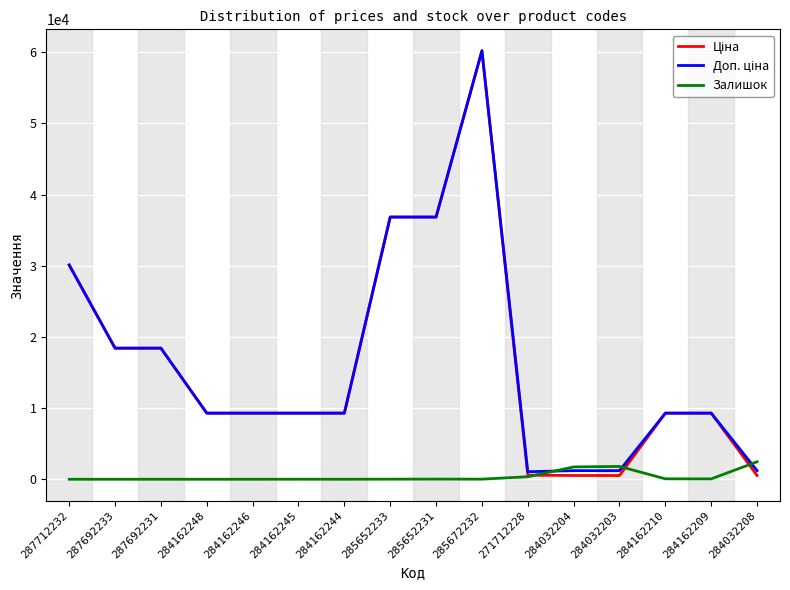

At which category is the sum across all series the highest?

285672232